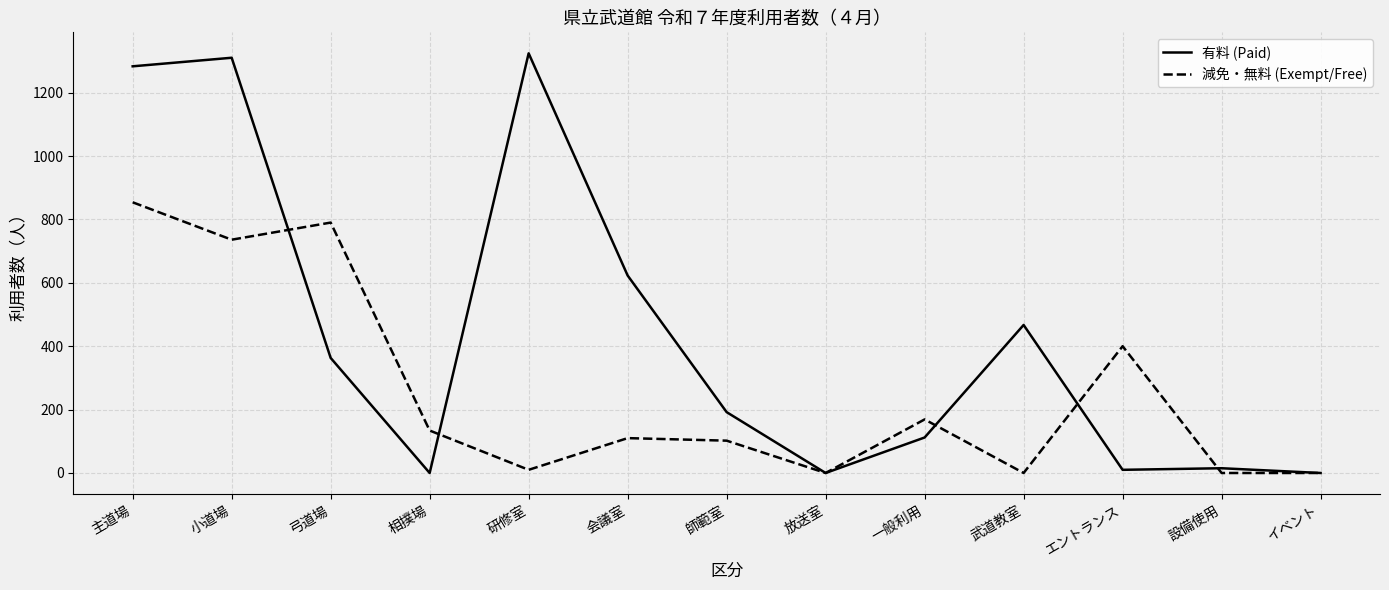

At which category does 減免・無料 (Exempt/Free) reach its first local valley?

小道場